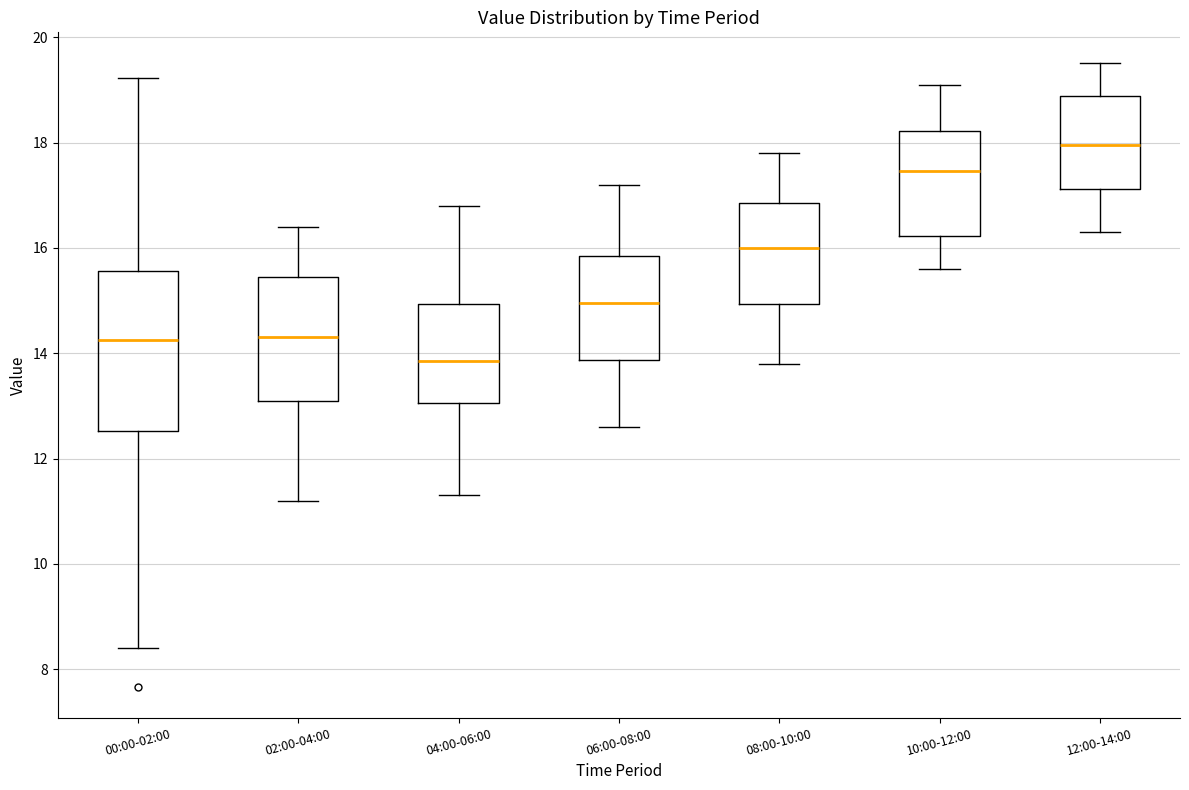

Which box is the tallest, from its lower edge to its upper edge?

00:00-02:00